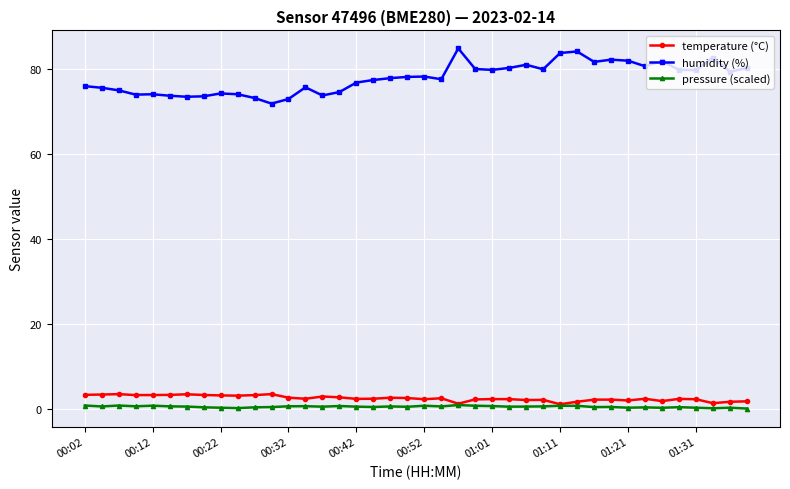

What is the greatest value displayed?

84.8